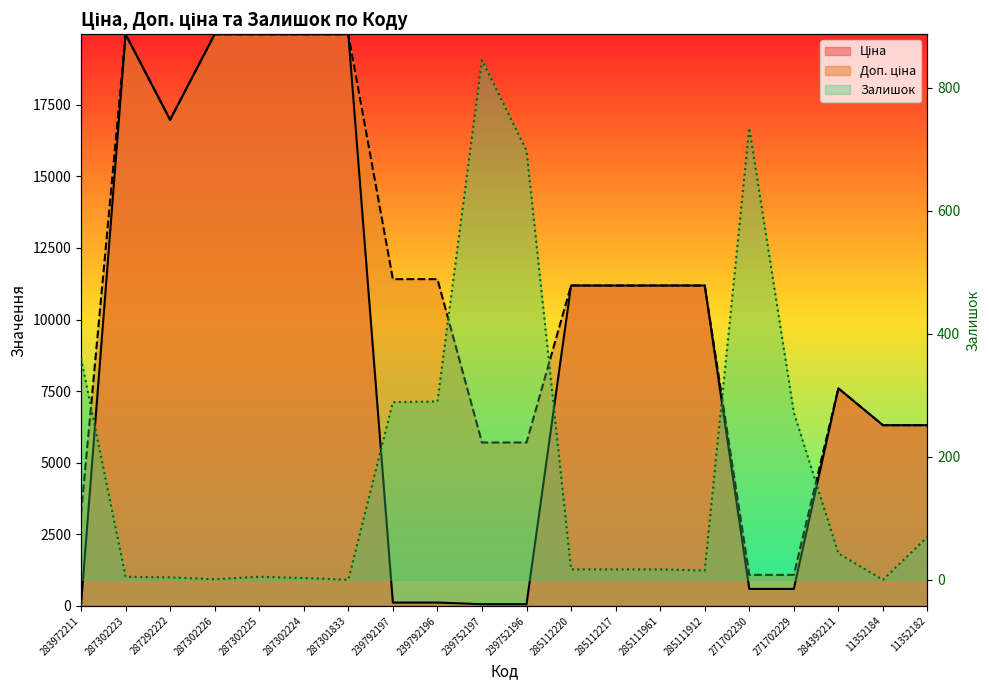

How many lines are shown in the chart?

3